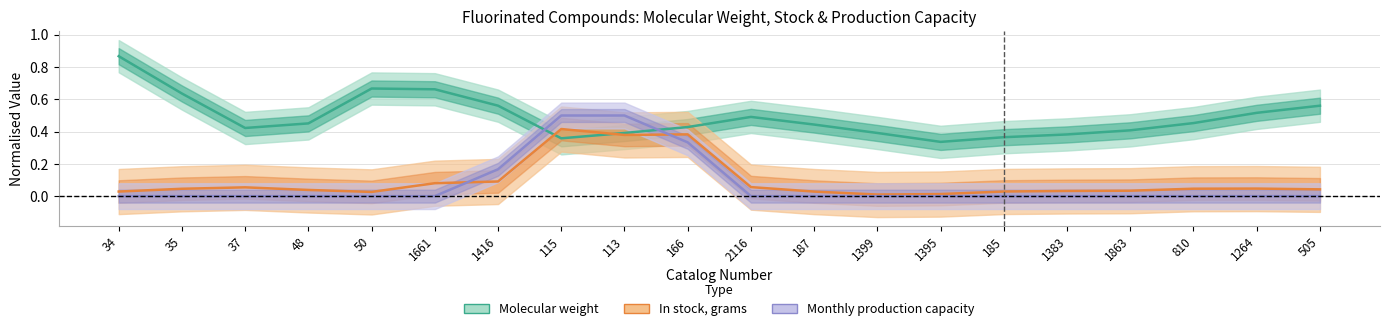

Where is the first local minimum for Molecular weight (norm.)?

37